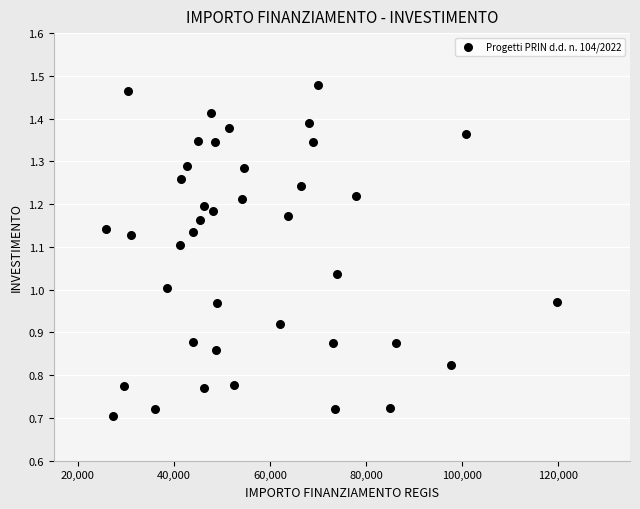

What is the range of X values (max minus min)?

93941.0